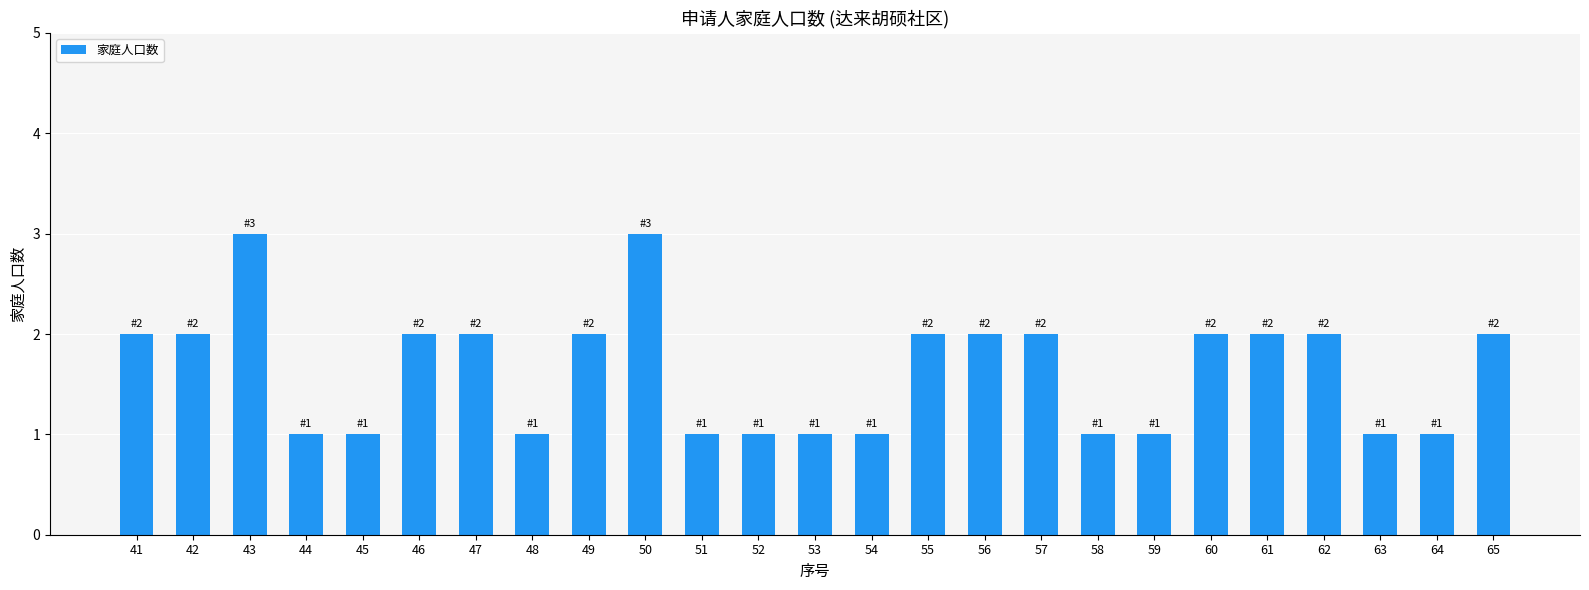

How many values are below 2?

11